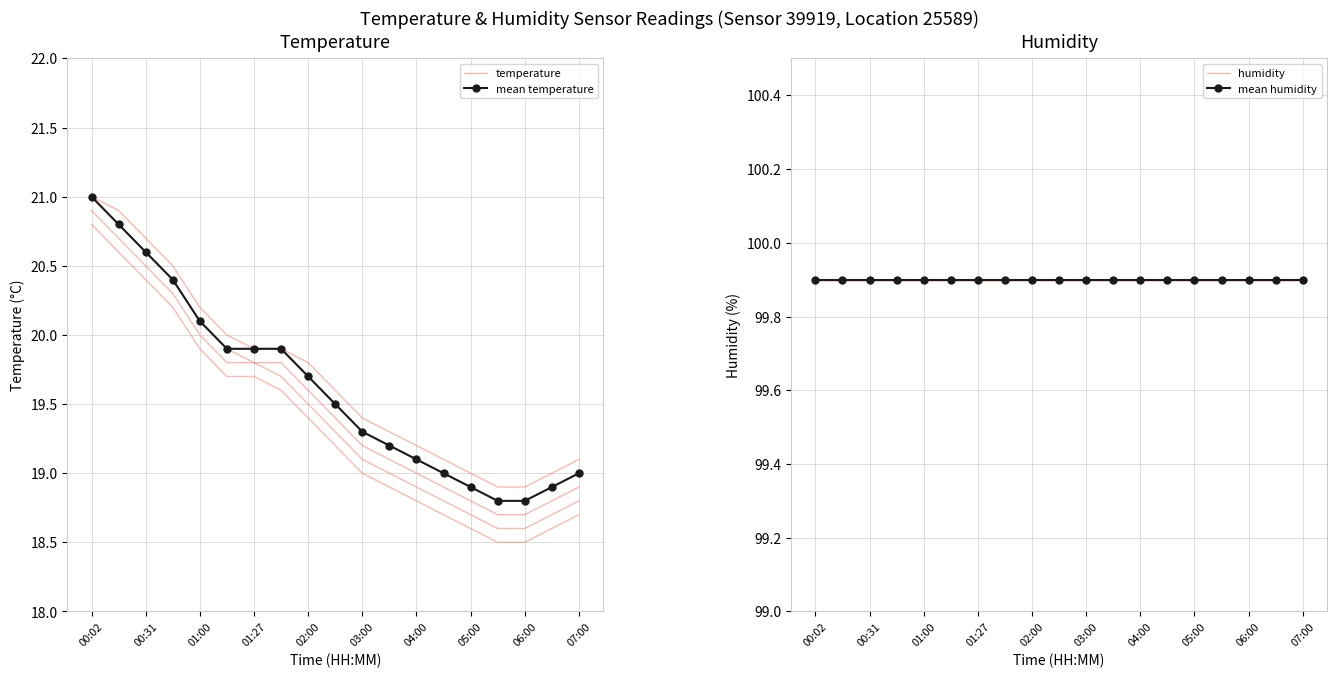

True or false: temperature has a value of 26.5 at 01:27.

False